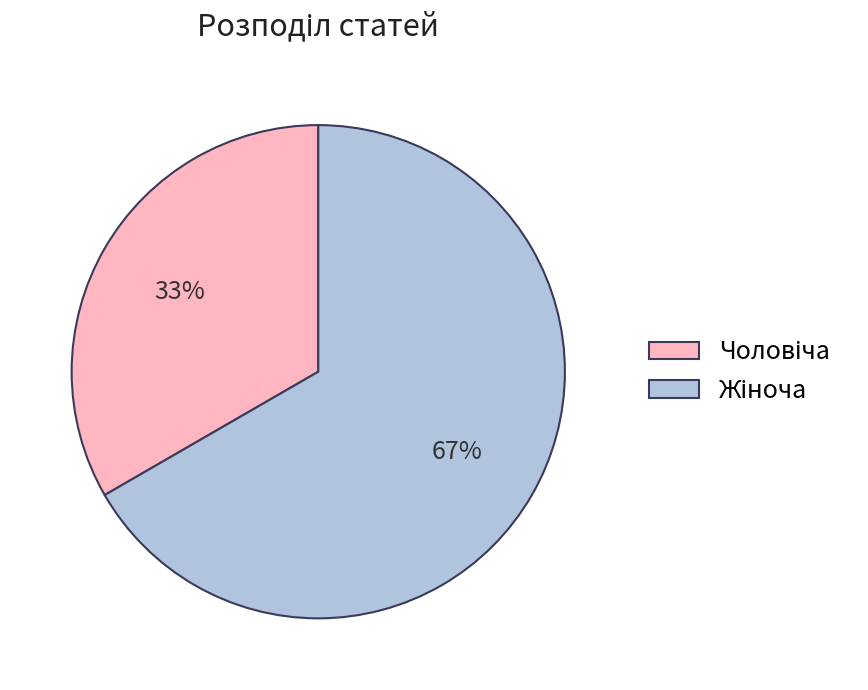

Is there a majority slice in this chart?

Yes